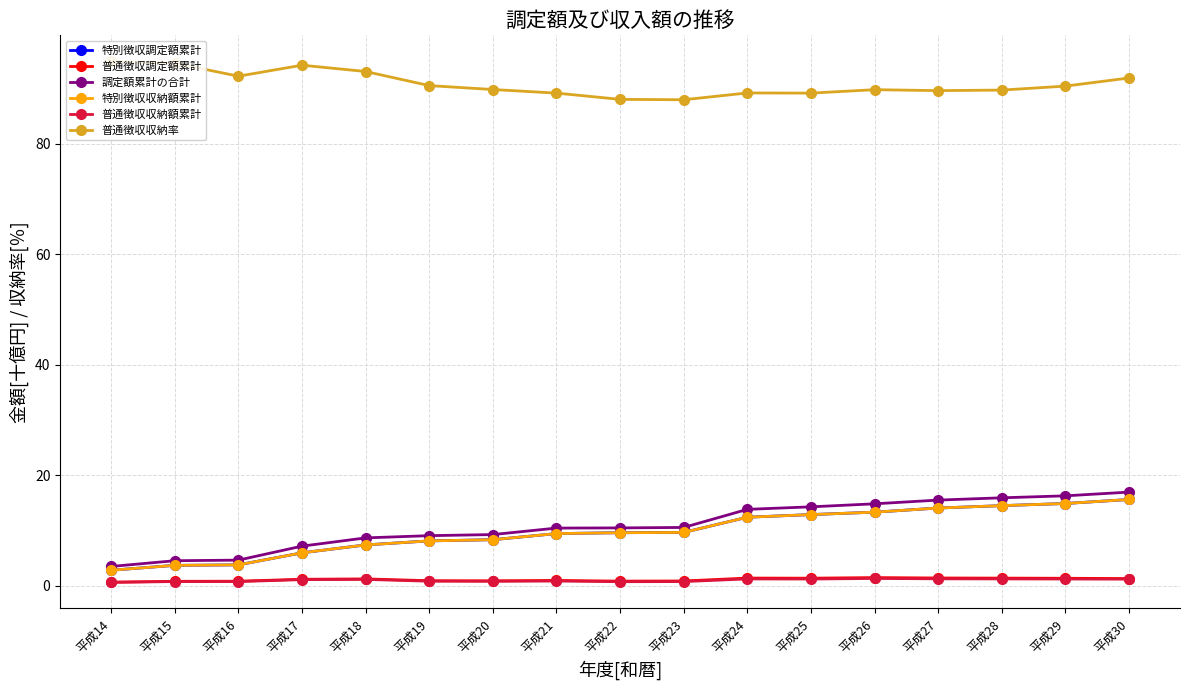

True or false: 特別徴収調定額累計 and 調定額累計の合計 intersect in this chart.

False